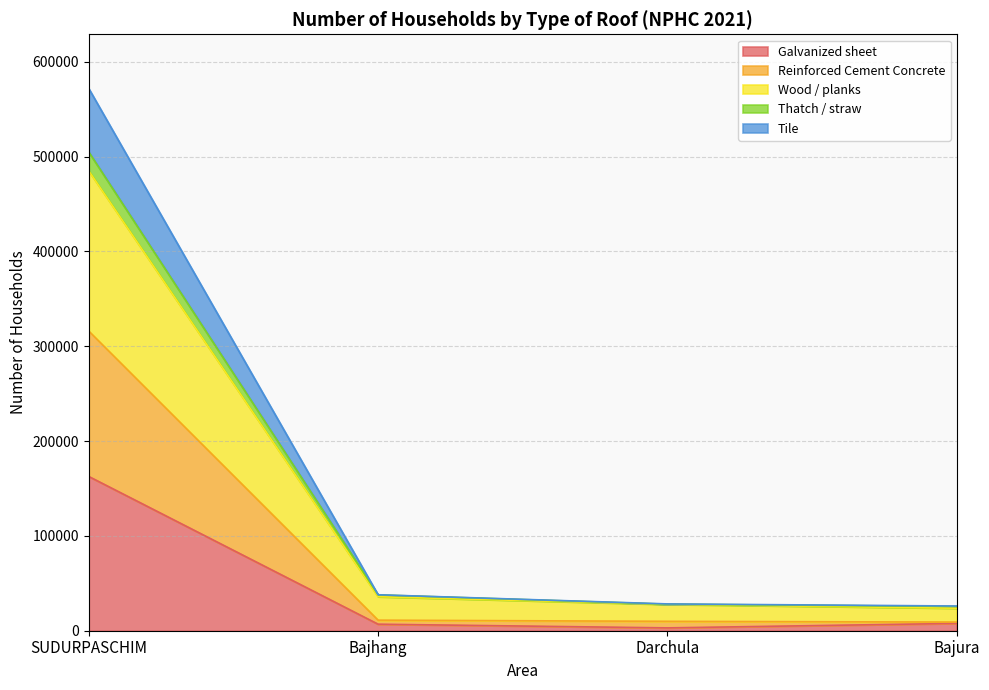

True or false: Reinforced Cement Concrete and Thatch / straw intersect in this chart.

False